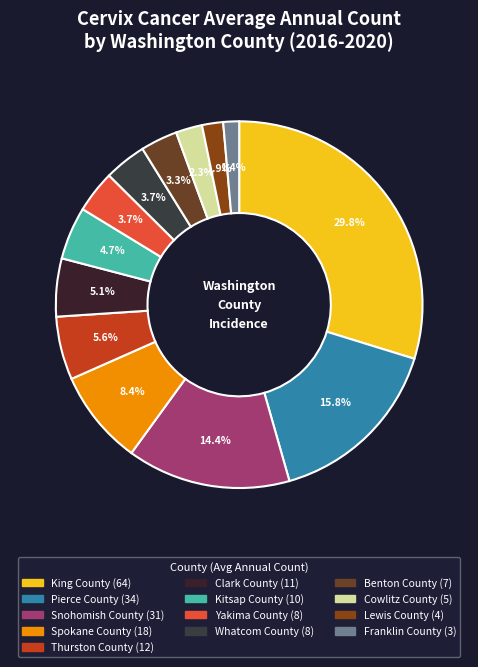

How much of the chart is everything except Kitsap County?

95.3%